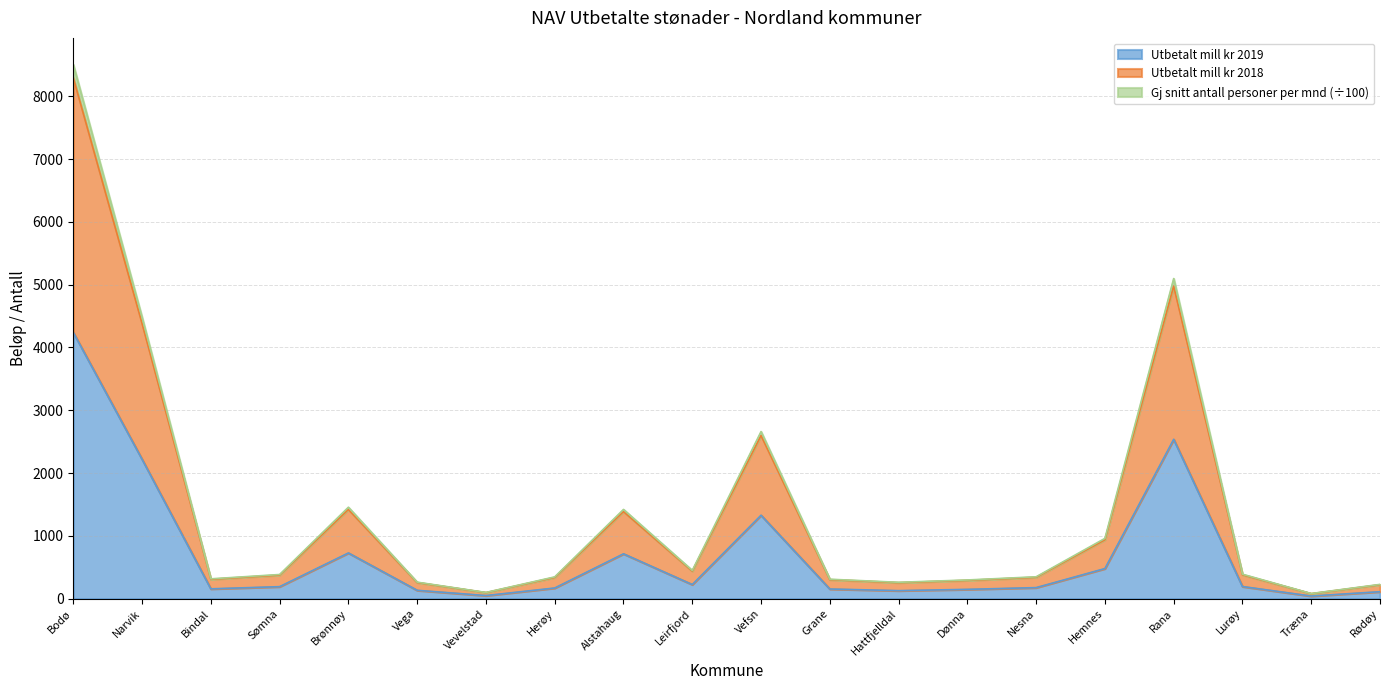

At how many categories does at least one series exceed 6871?

1